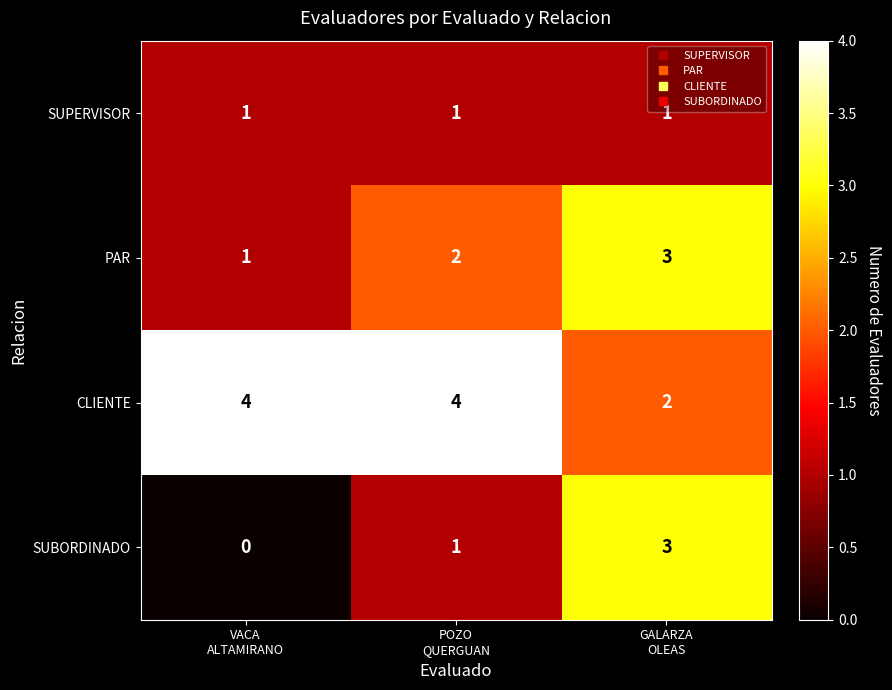

Which series has the largest range (max minus min)?

SUBORDINADO